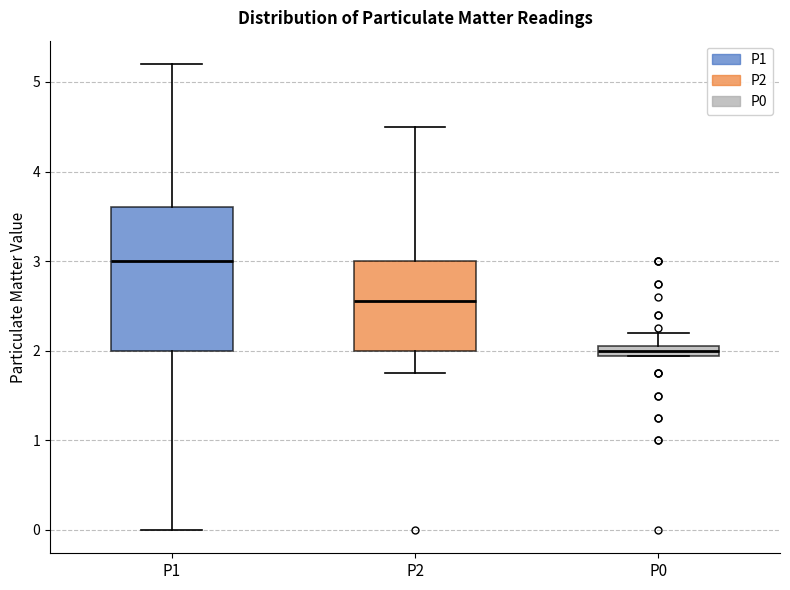

Where is the upper edge of the box for P2 on the y-axis? The values are not printed on the chart, so give them approximately, as read against the axis.

3.0